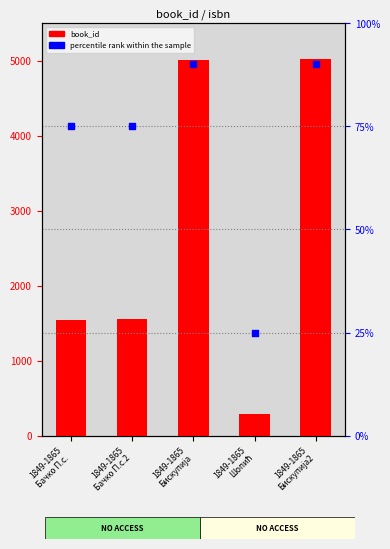

Which series contains the lowest Y value?

percentile rank within the sample